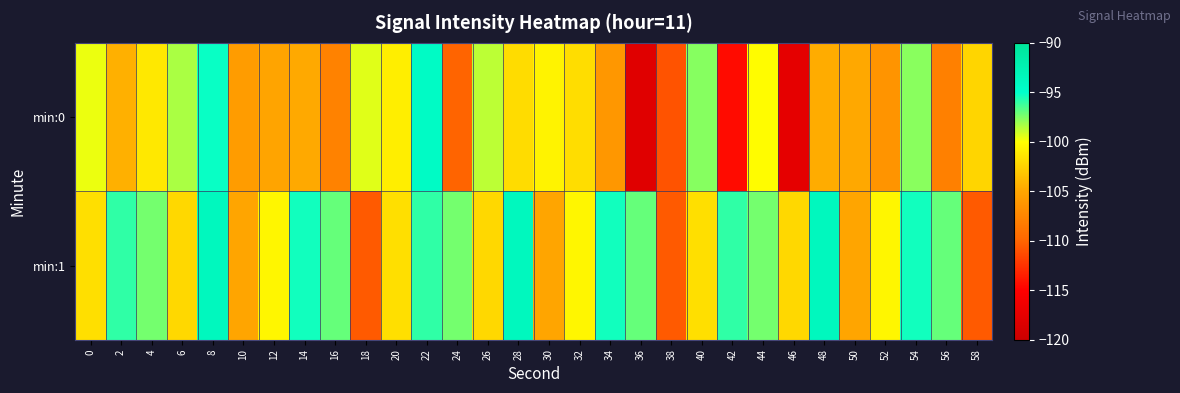

Reading left to right, transcribe all the data shown in this chart.

min:0: 0=-99.6	2=-104.4	4=-101.3	6=-98.3	8=-95.2	10=-105.7	12=-105.1	14=-104.8	16=-107.7	18=-99.4	20=-100.9	22=-94.4	24=-110.1	26=-98.7	28=-101.9	30=-100.6	32=-101.9	34=-106.2	36=-118.0	38=-110.9	40=-97.6	42=-114.4	44=-100.1	46=-117.5	48=-104.6	50=-104.8	52=-106.3	54=-97.7	56=-107.9	58=-102.3
min:1: 0=-101.7	2=-96.0	4=-97.3	6=-102.1	8=-93.7	10=-105.0	12=-100.5	14=-95.4	16=-97.0	18=-110.5	20=-101.7	22=-96.0	24=-97.3	26=-102.1	28=-93.7	30=-105.0	32=-100.5	34=-95.4	36=-97.0	38=-110.5	40=-101.7	42=-96.0	44=-97.3	46=-102.1	48=-93.7	50=-105.0	52=-100.5	54=-95.4	56=-97.0	58=-110.5